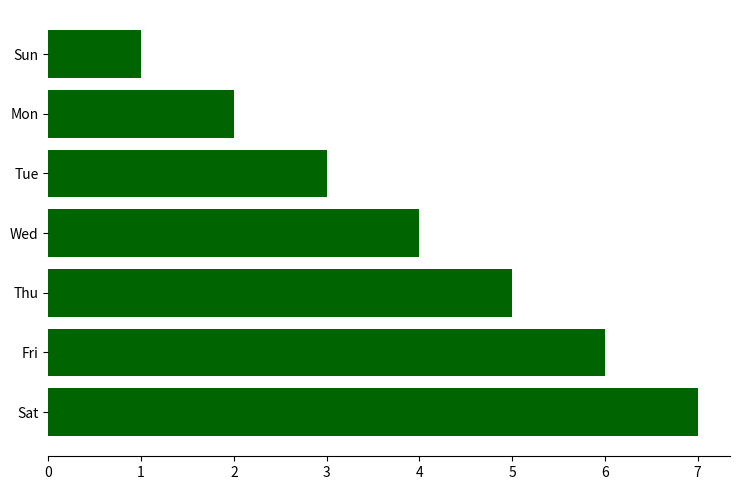

How many data points are less than 4?

3